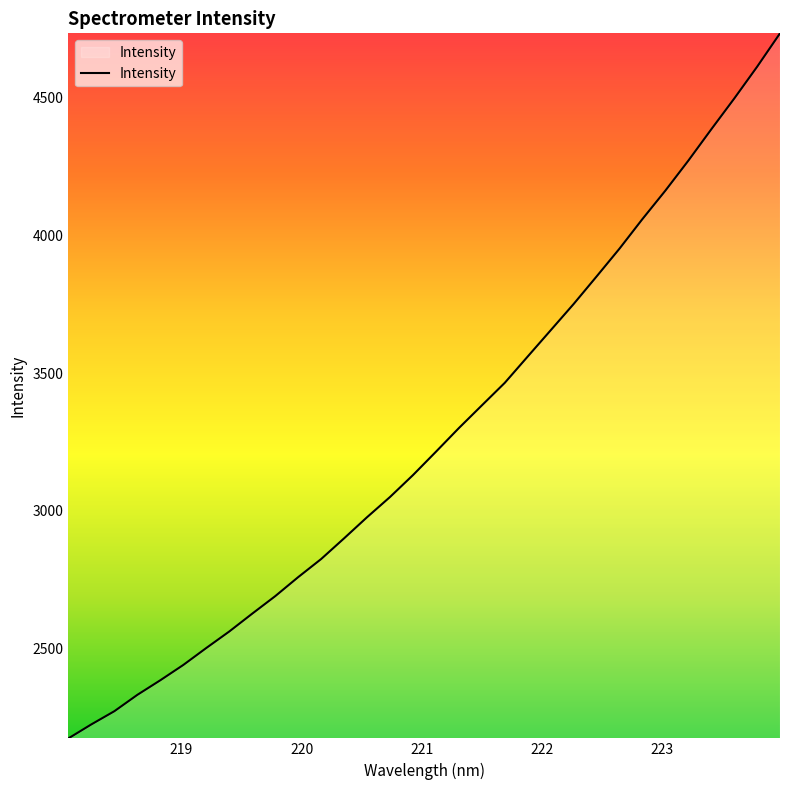

What is the difference between the maximum and minimum values?

2560.8